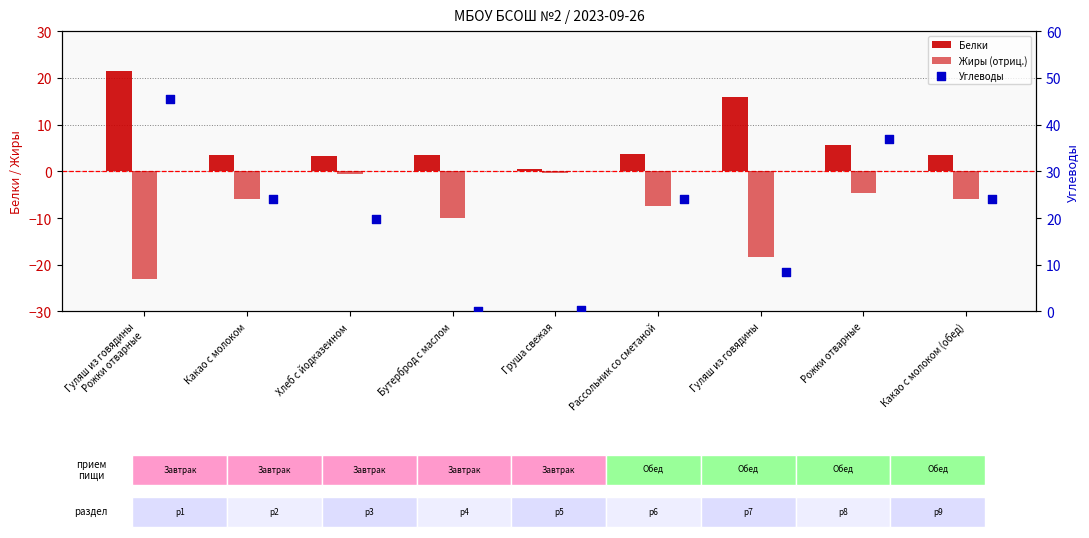

Which series reaches the minimum Y coordinate?

Жиры (отриц.)